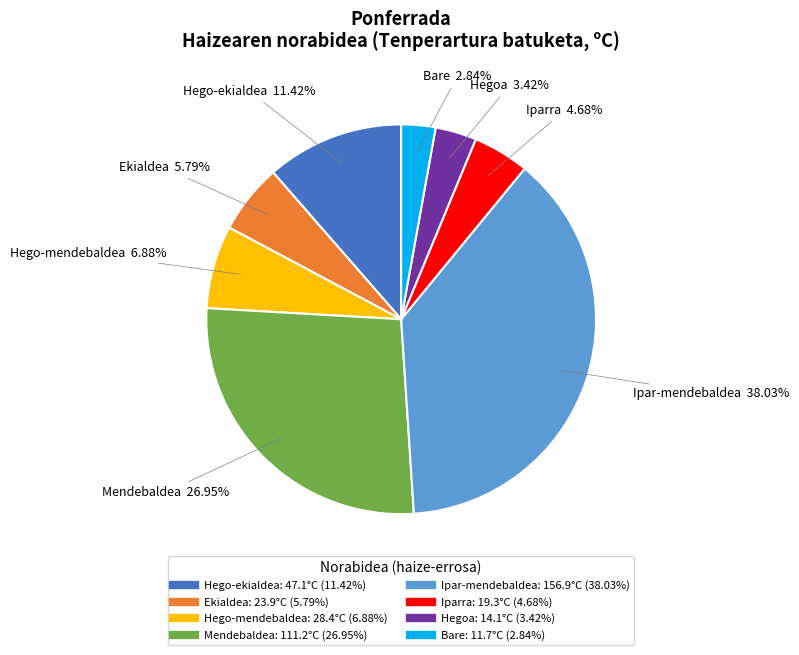

Is Iparra the majority of the pie?

No